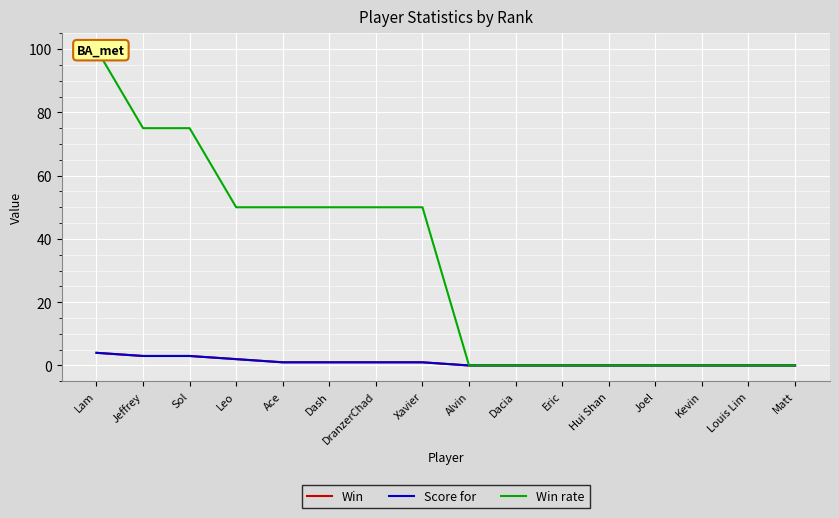

Is this an area chart (filled region under the line)?

No